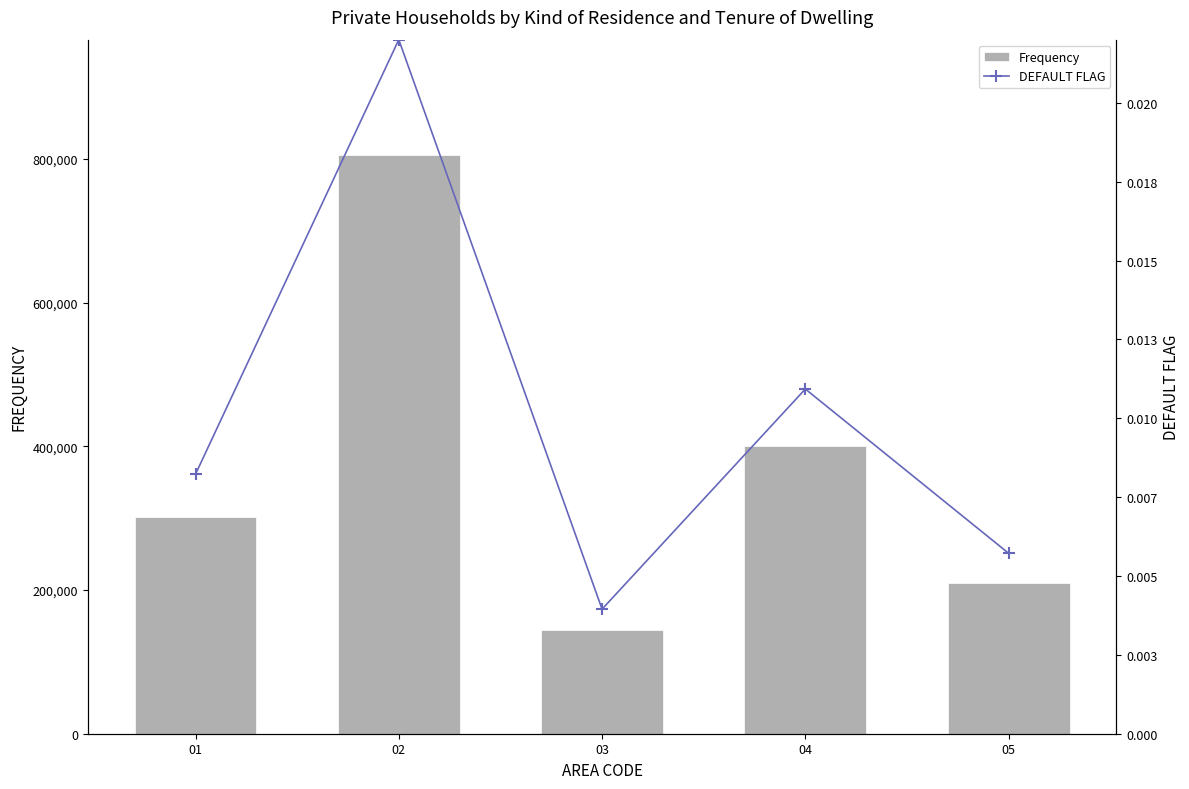

True or false: Frequency has a value of 1214009.1 at 02.

False